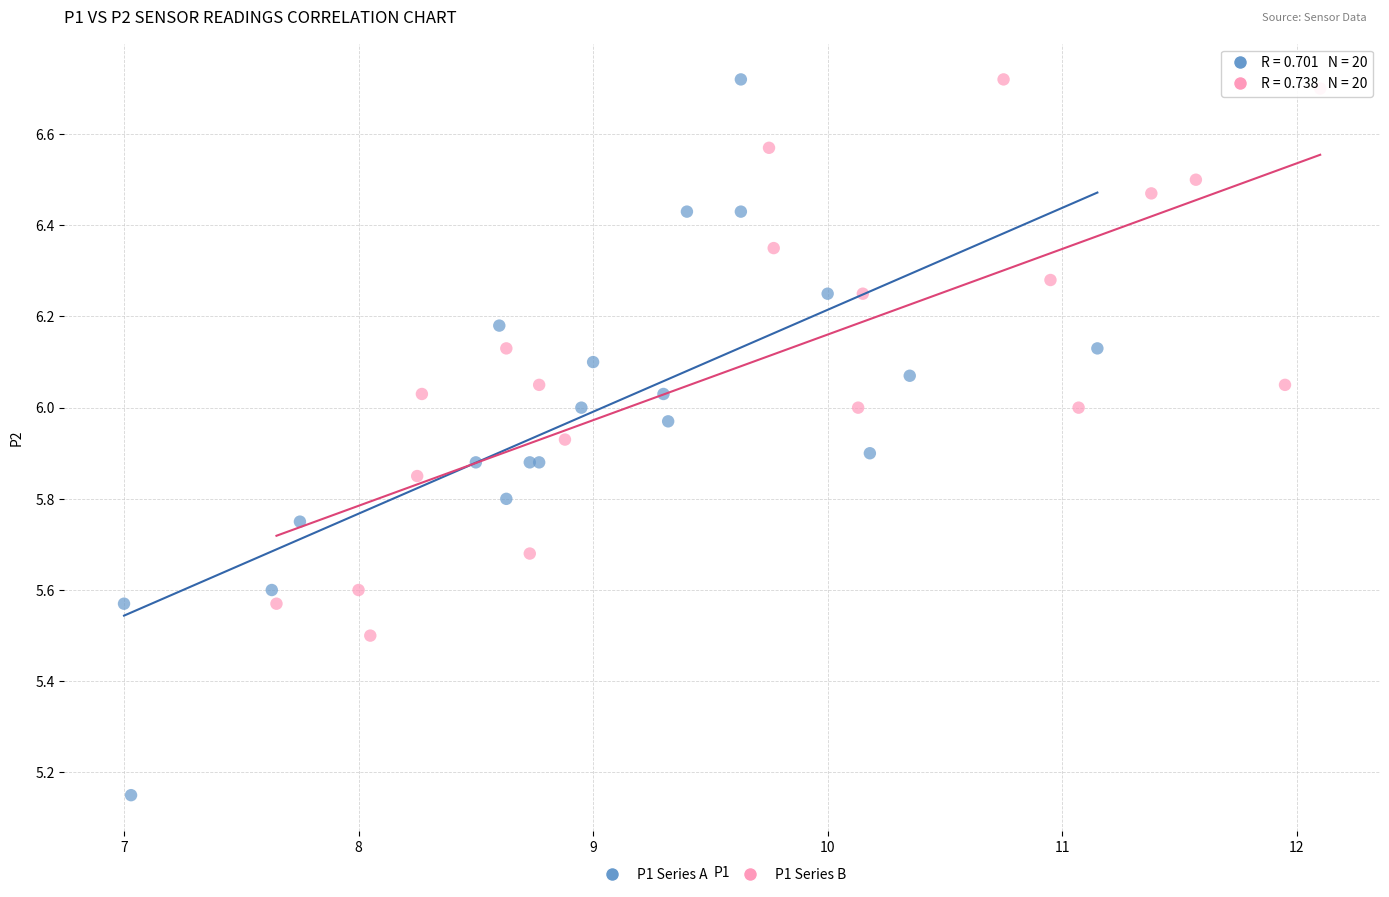

Which series has the largest Y range (max minus min)?

P1 Series A